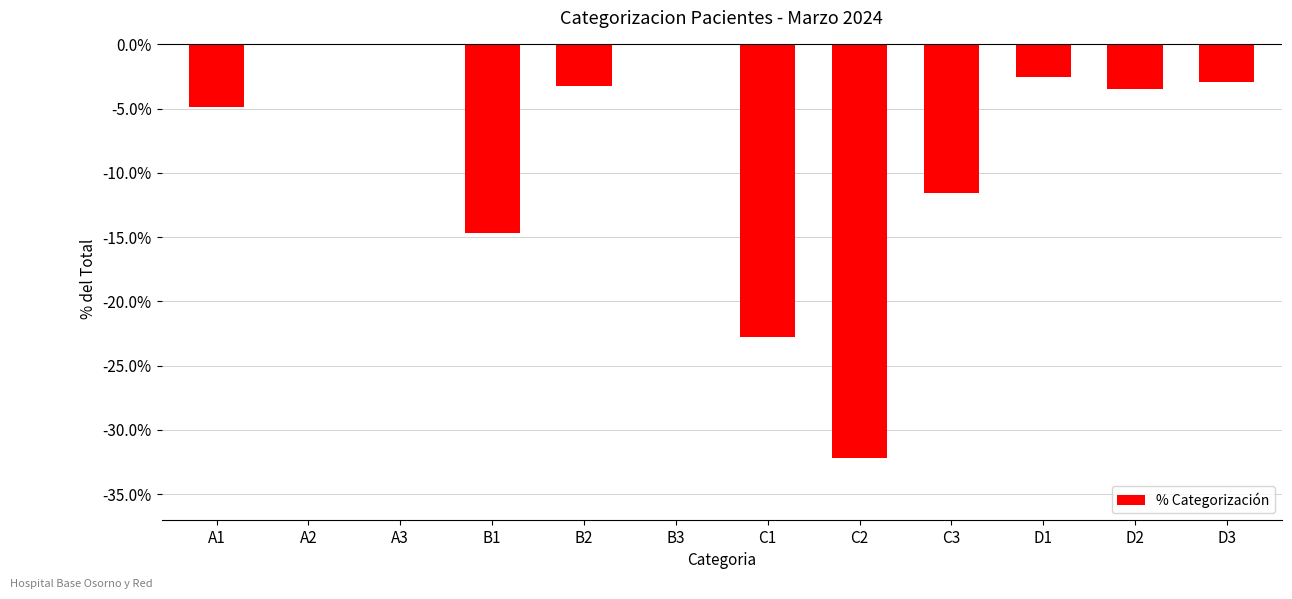

The chart shows a value of -0.0 at B3. True or false?

True